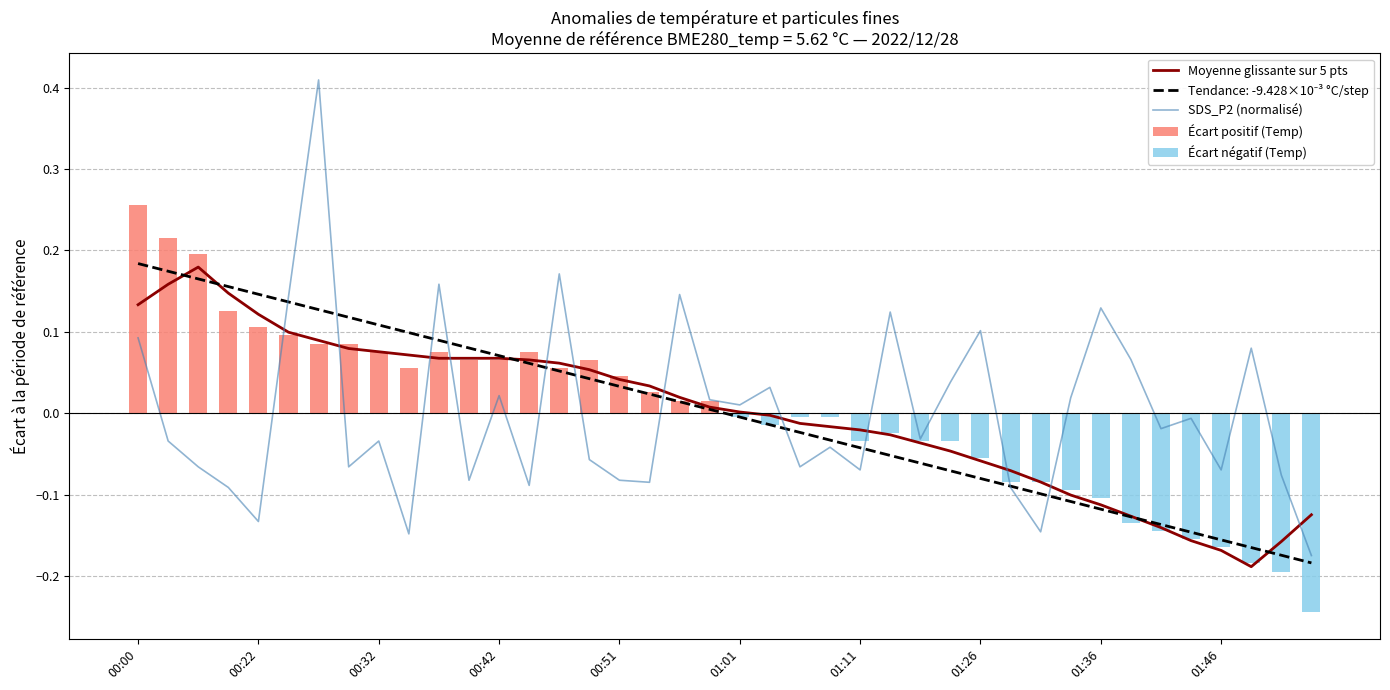

The value of SDS_P2 at 37 is 0.1. True or false?

True